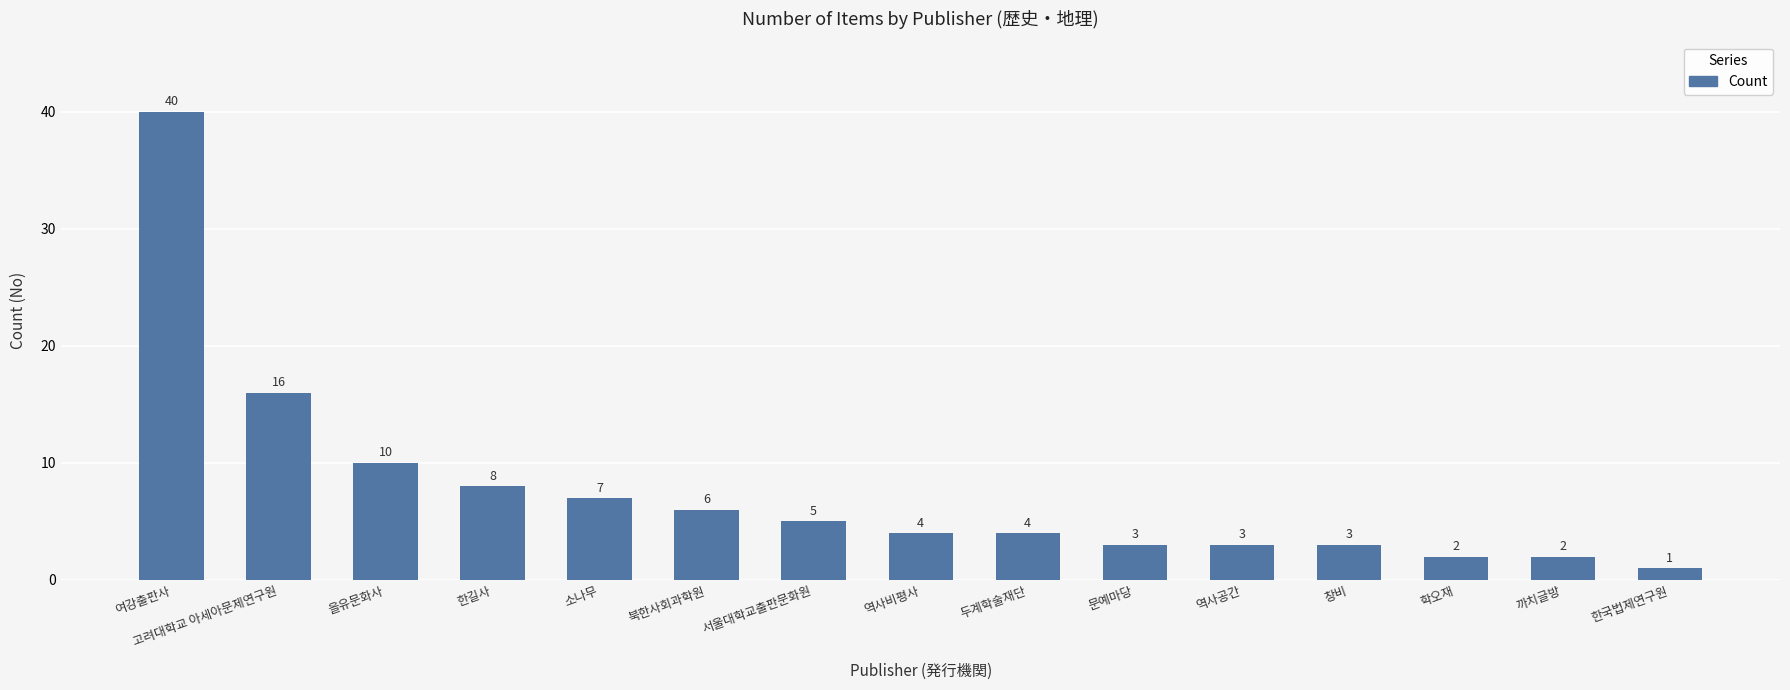

Approximately how many times larger is the value at 역사비평사 compared to 창비?

1.3